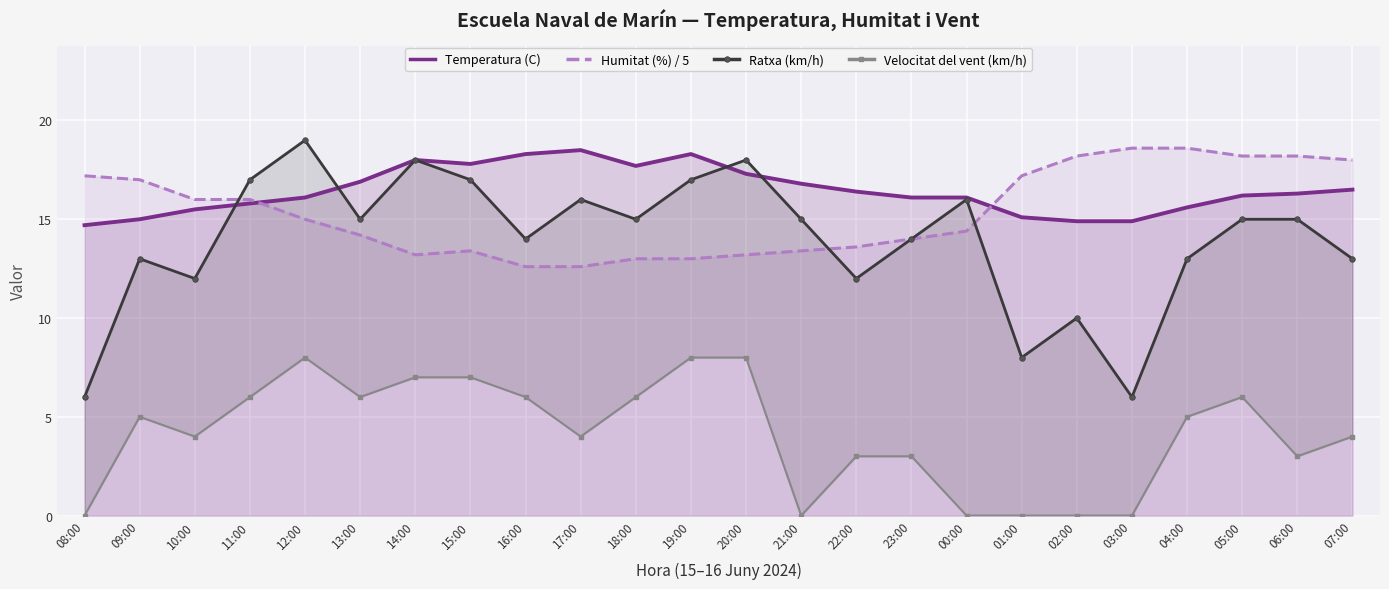

True or false: Humitat (%) / 5 and Temperatura (C) cross at least once.

True